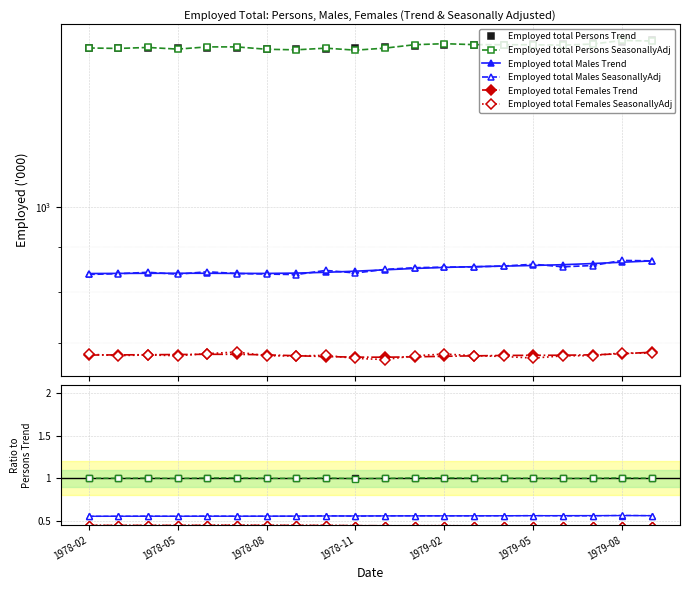

Between 1979-02 and 1978-08, which is larger?

1979-02